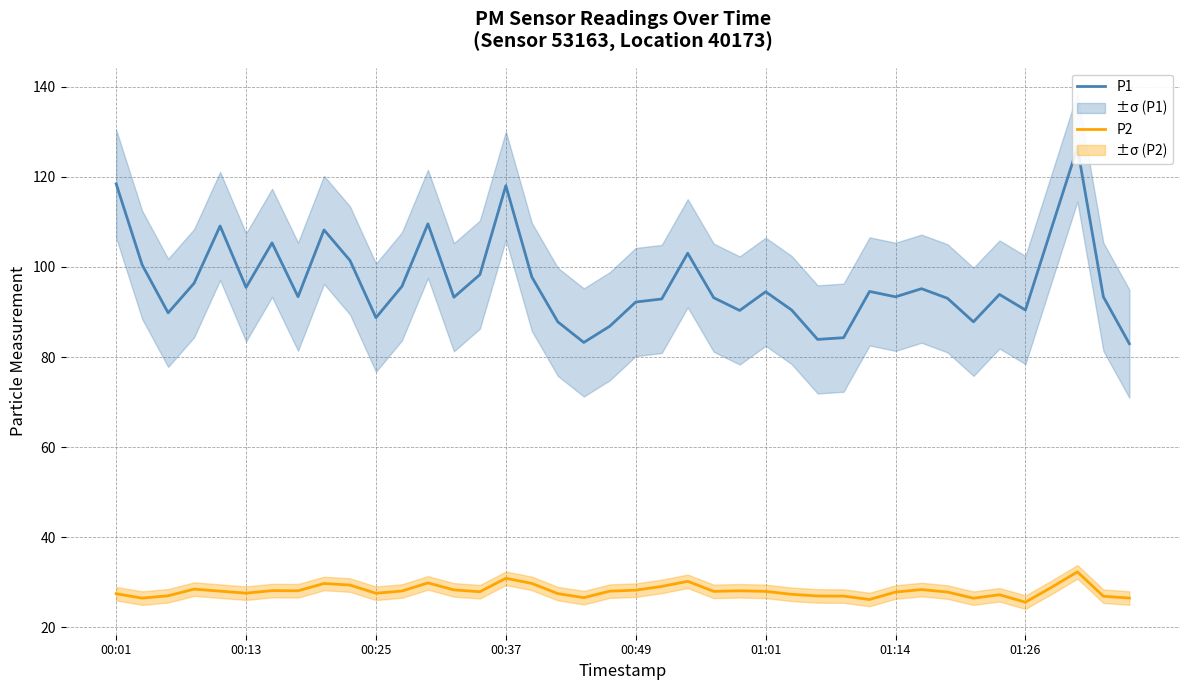

What is the minimum value for P2?

25.6